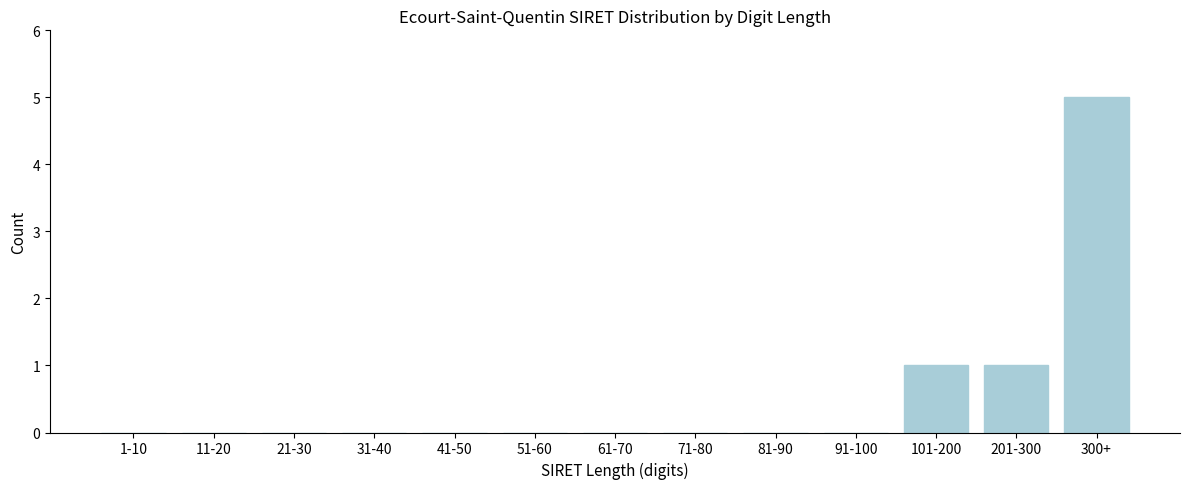

Reading right to left, what are all the values shown in this chart?

300+=5	201-300=1	101-200=1	91-100=0	81-90=0	71-80=0	61-70=0	51-60=0	41-50=0	31-40=0	21-30=0	11-20=0	1-10=0